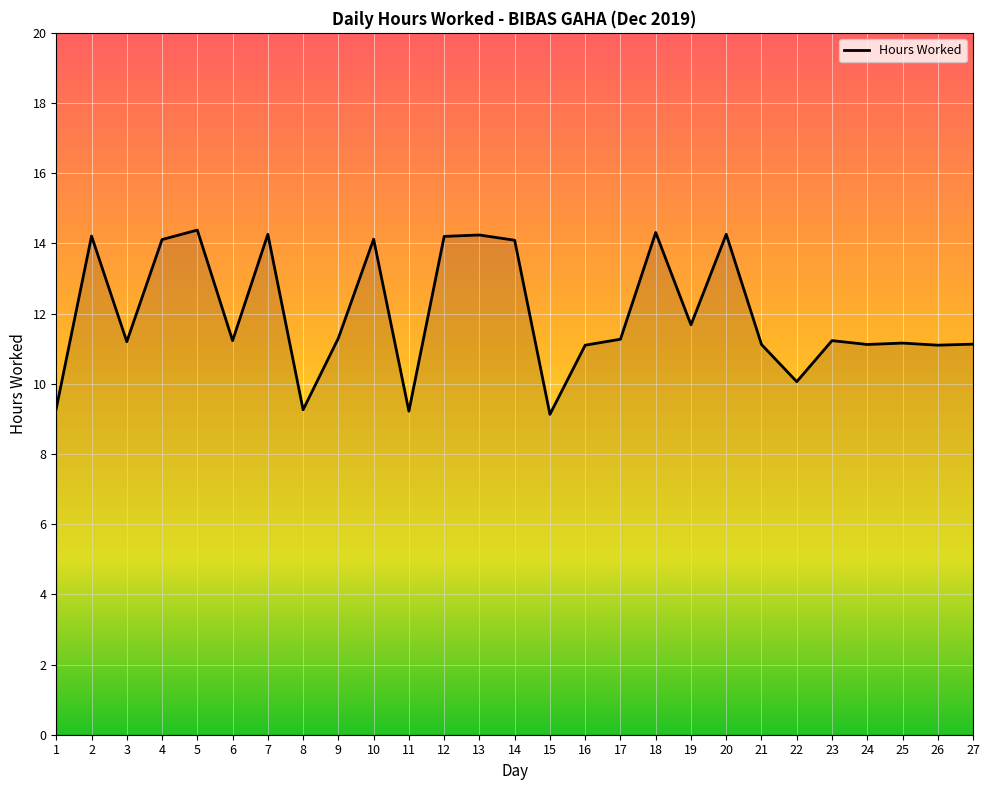

Approximately how many times larger is the value at 21 compared to 12?

0.8